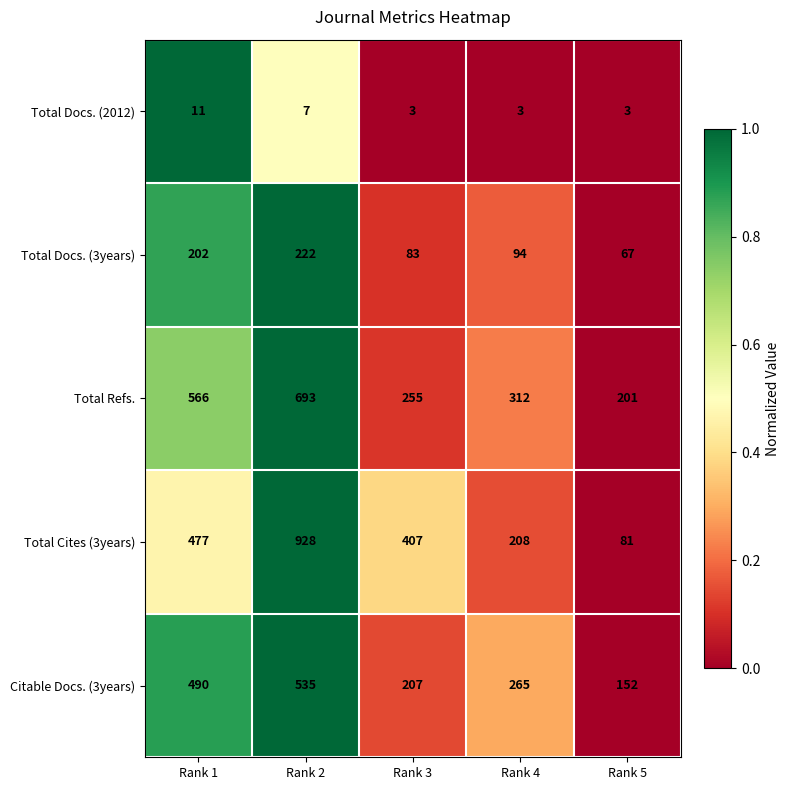

What is the average value of the Total Refs. series?

405